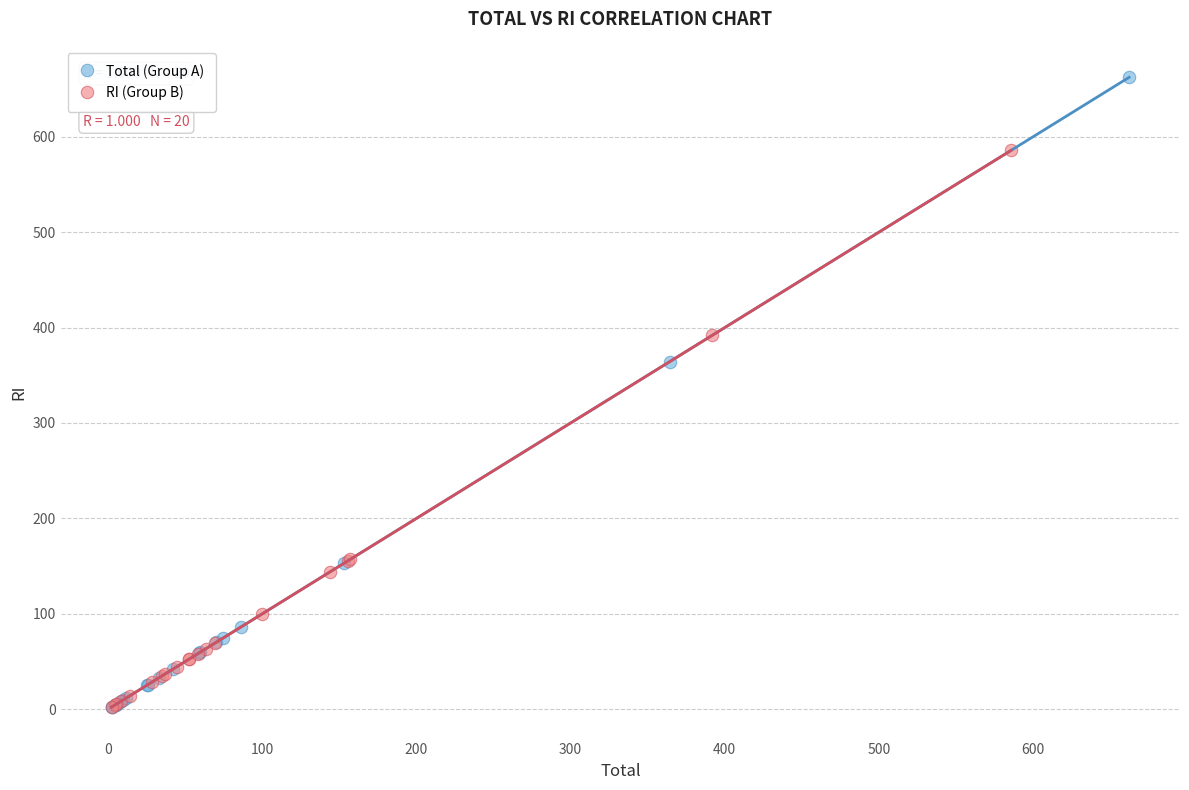

What are all the series names shown in the legend?

Total (Group A), RI (Group B)